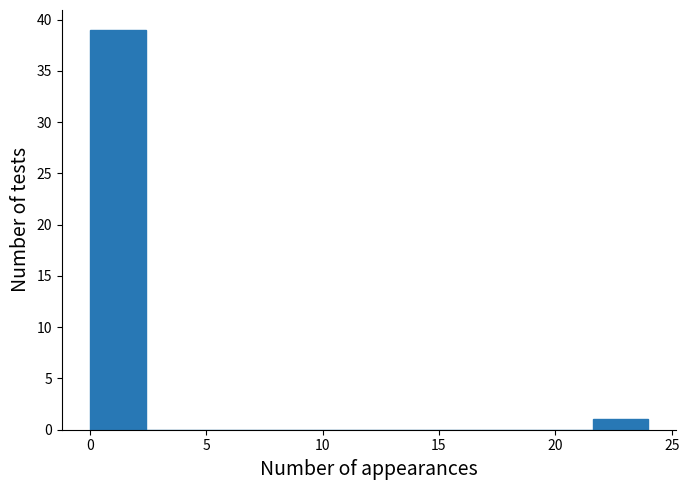

What is the height of the bar covering 21.6 to 24.0 on the x-axis? Neither the bar edges nor the heights are printed on the chart, so give them approximately, as read against the axes.

1